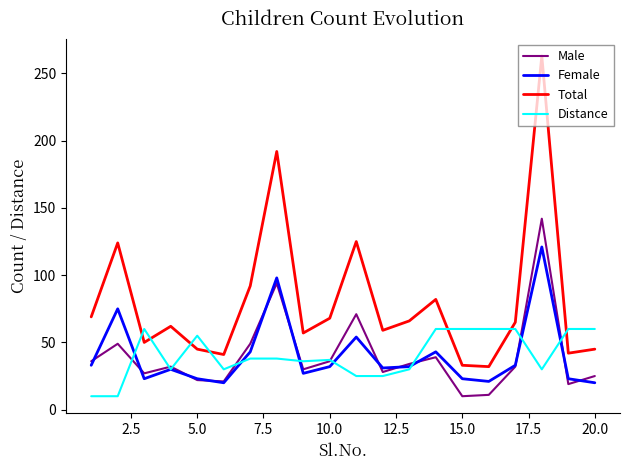

List the series in order of their peak value, highest first.

Total, Male, Female, Distance